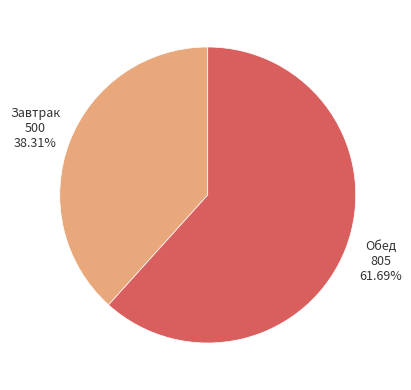

Is there a majority slice in this chart?

Yes